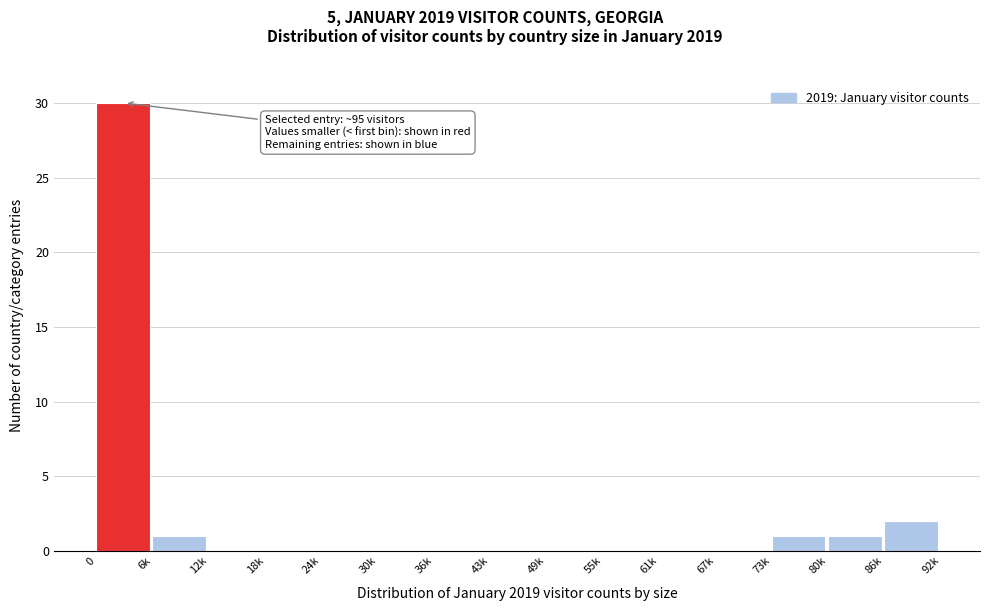

Reading left to right, list all the values displayed in this chart.

0=30	6k=1	12k=0	18k=0	24k=0	30k=0	36k=0	43k=0	49k=0	55k=0	61k=0	67k=0	73k=1	80k=1	86k=2